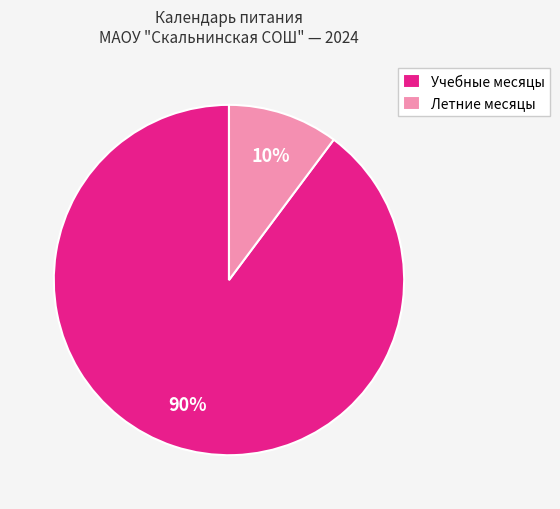

Is there any slice that represents more than half of the pie?

Yes